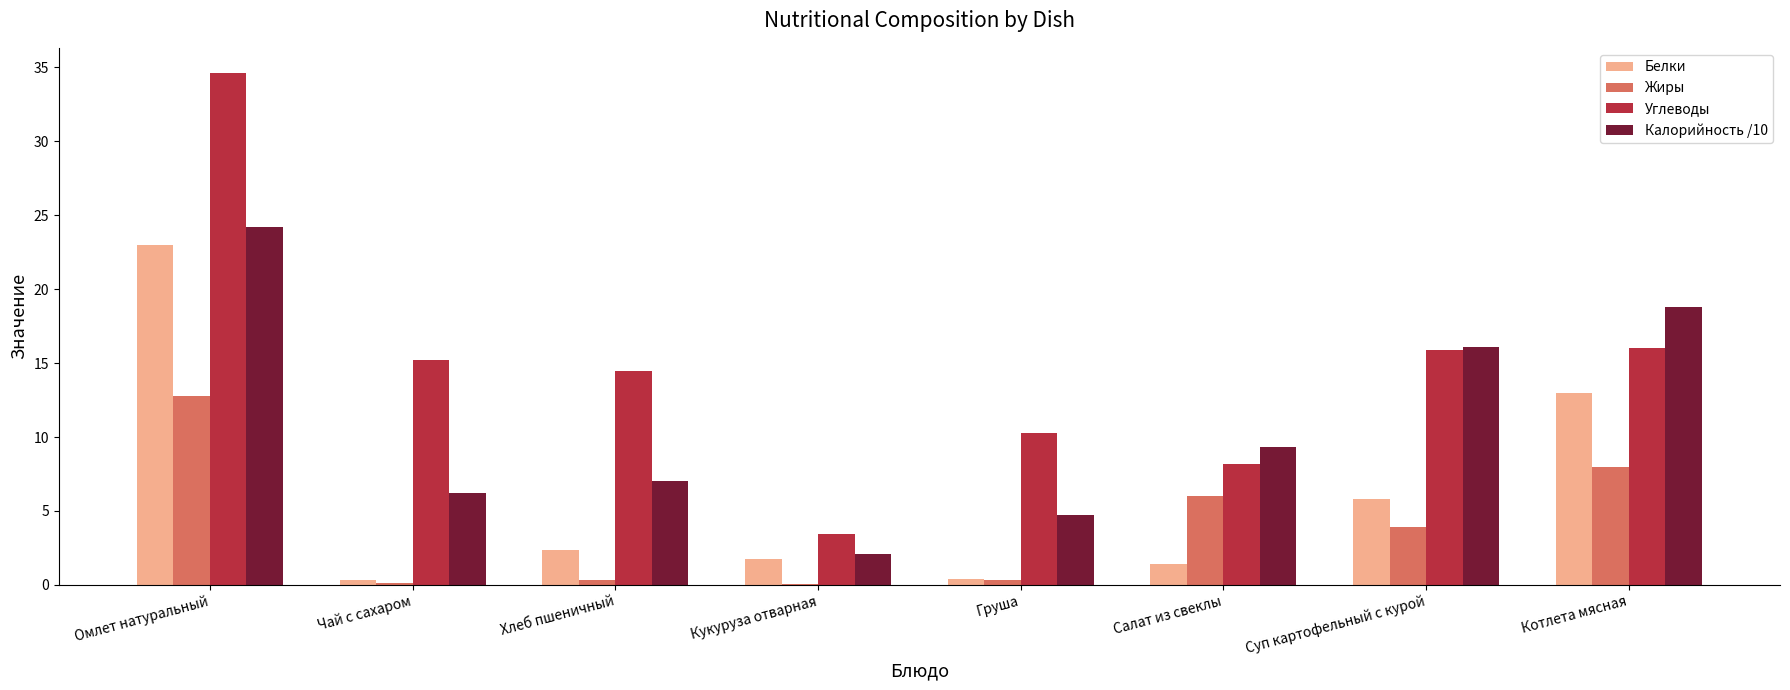

What is the approximate value of Белки at Суп картофельный с курой?

5.8